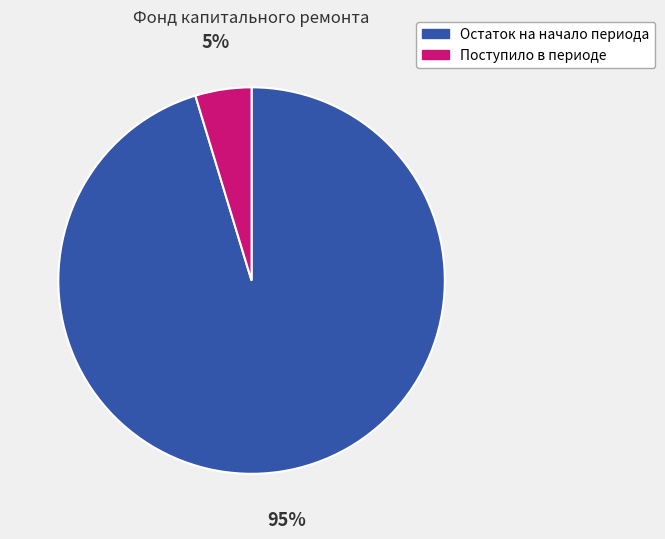

Combined, do Поступило в периоде and Остаток на начало периода account for over 50%?

Yes